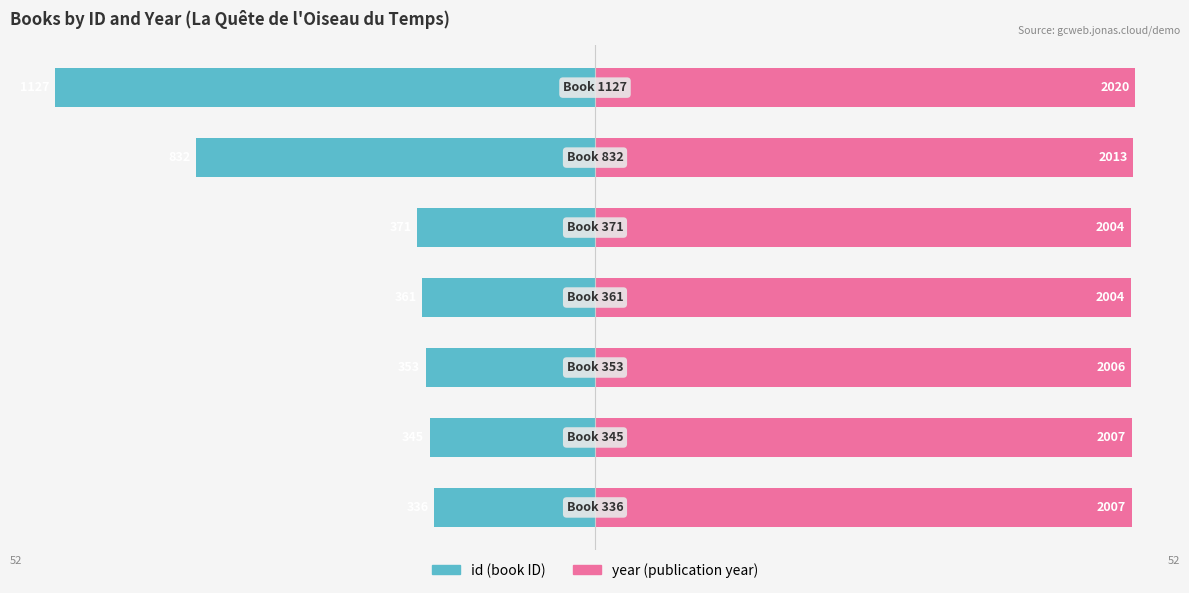

List the series in order of their overall mean, highest first.

year, id